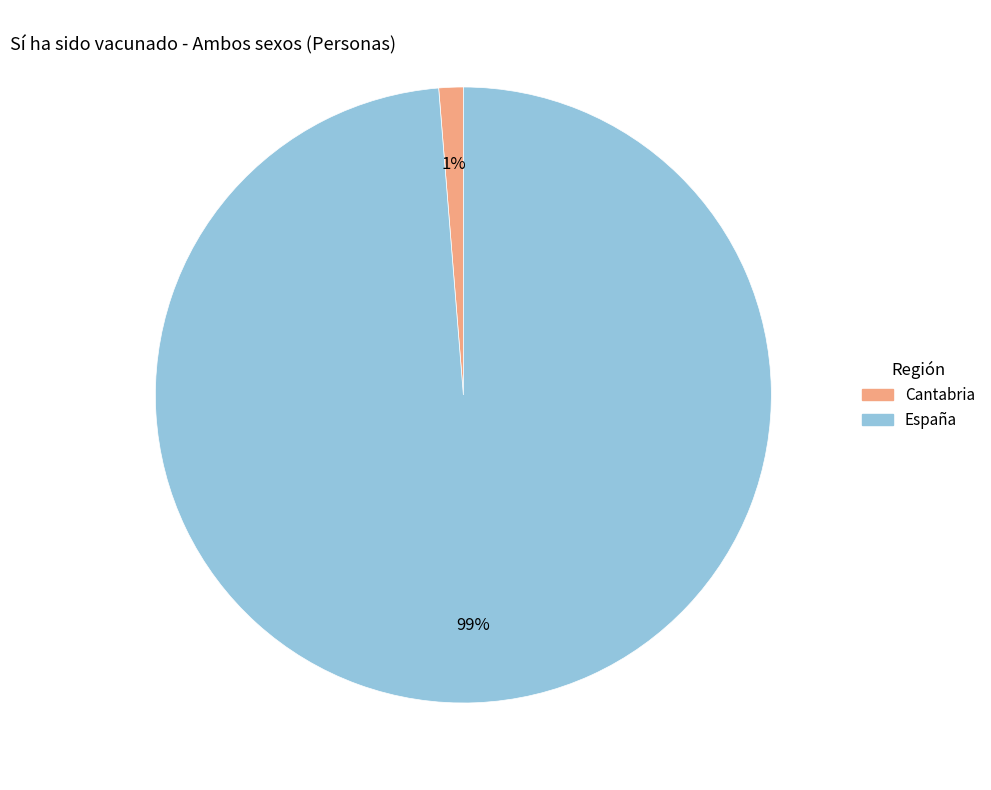

To the nearest percent, what is the average slice percentage?

50%